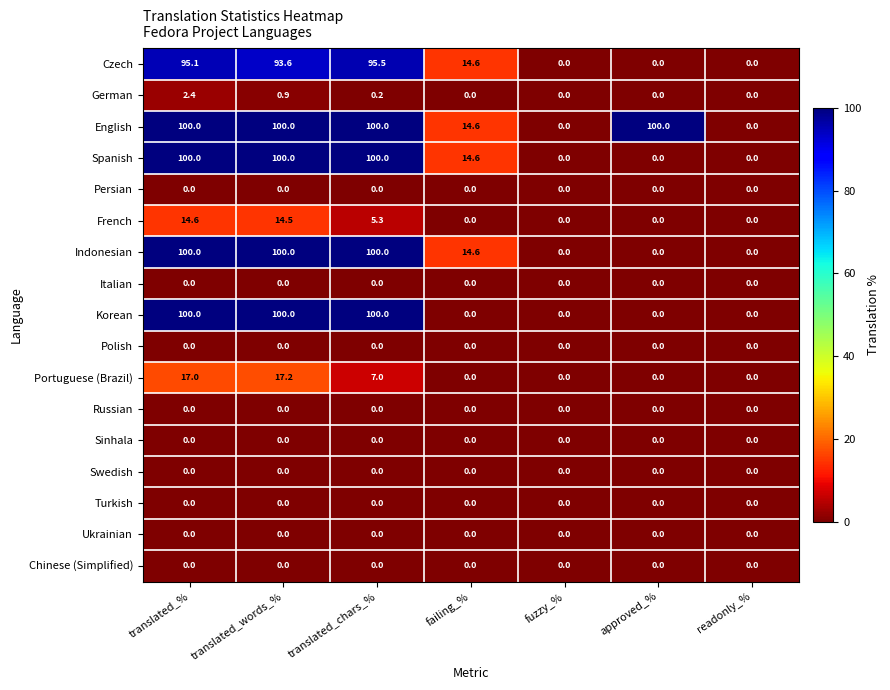

At which category is the sum across all series the highest?

translated_%